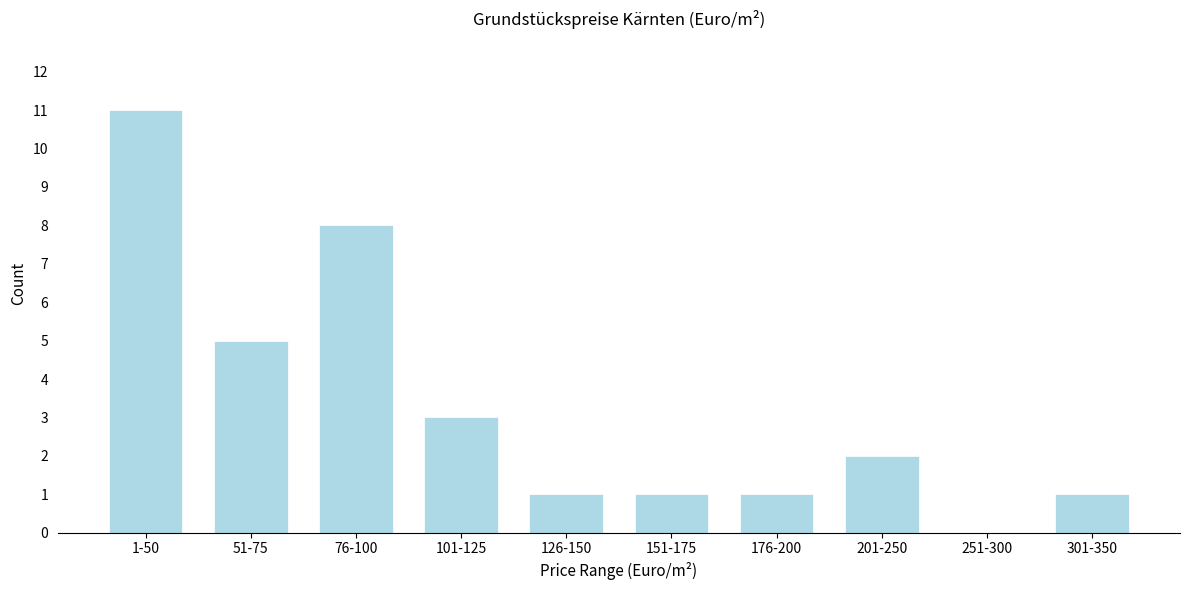

Reading right to left, extract all data points from this chart.

301-350=1	251-300=0	201-250=2	176-200=1	151-175=1	126-150=1	101-125=3	76-100=8	51-75=5	1-50=11